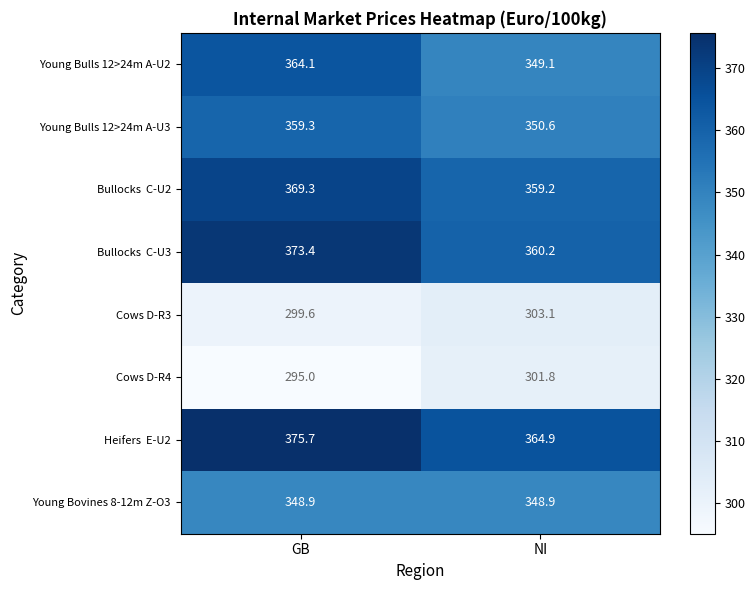

What is the maximum value shown in the chart?

375.7